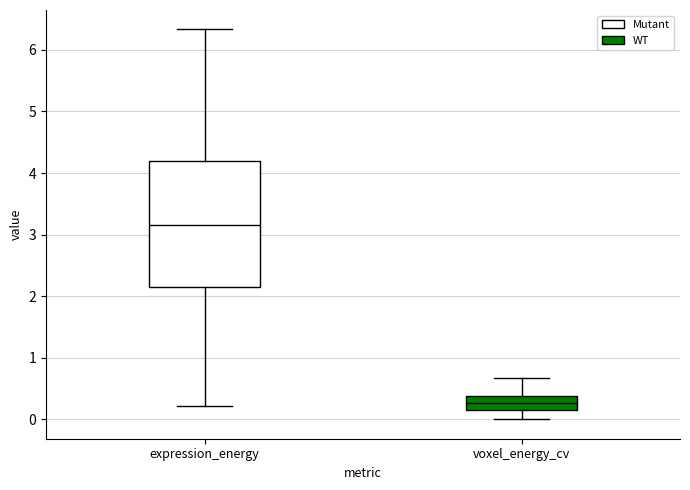

Comparing the boxes themselves (not the whiskers), which one is the tallest?

expression_energy